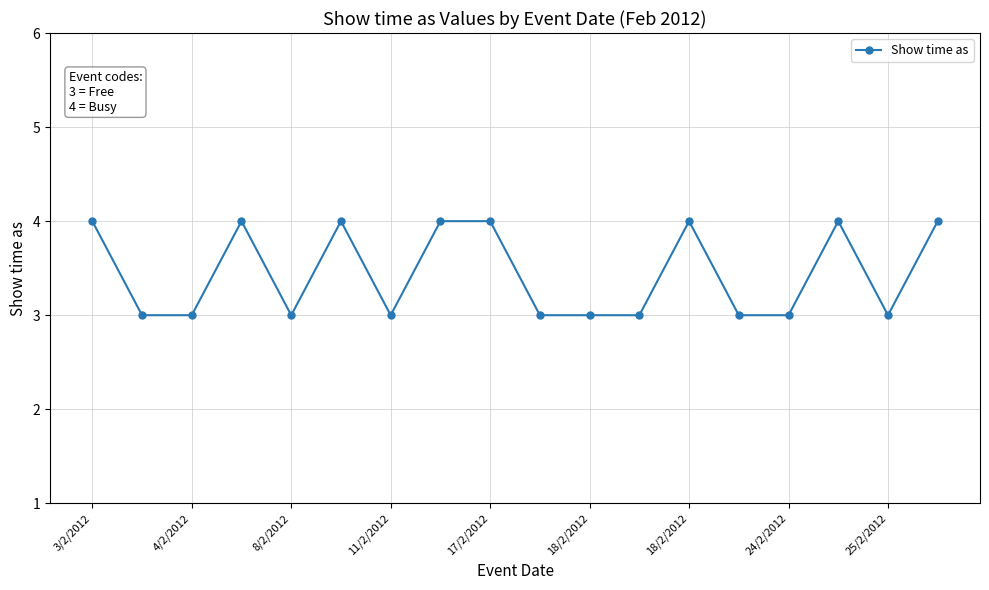

What is the sum of all values?

62